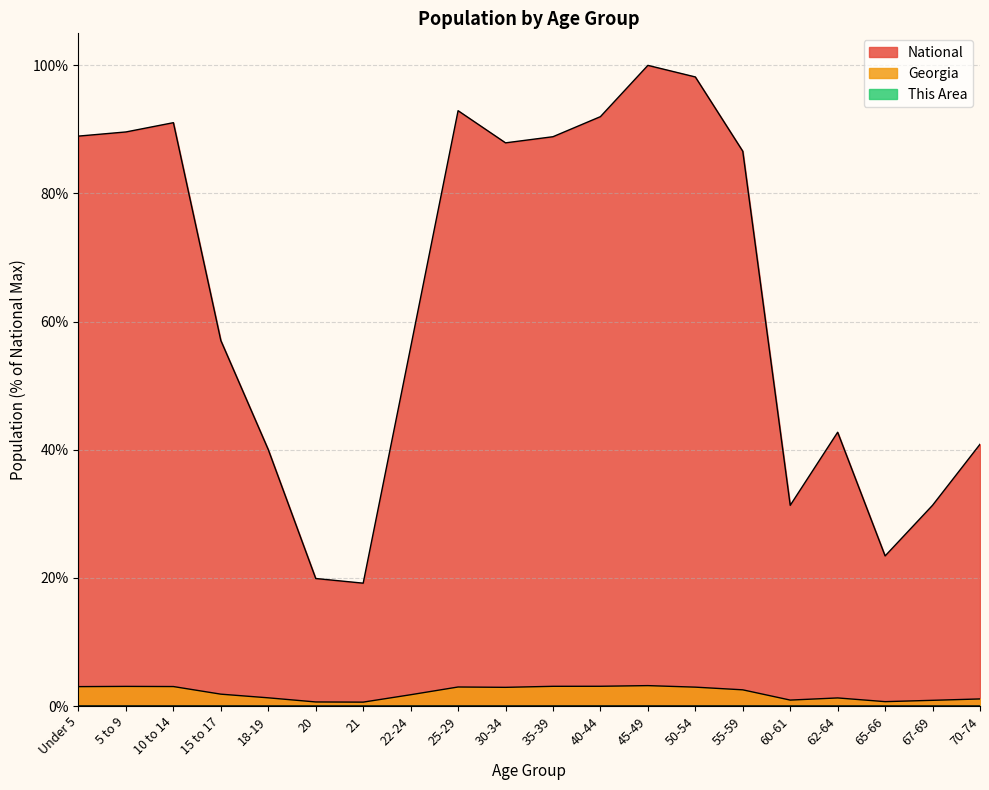

How many lines are shown in the chart?

3